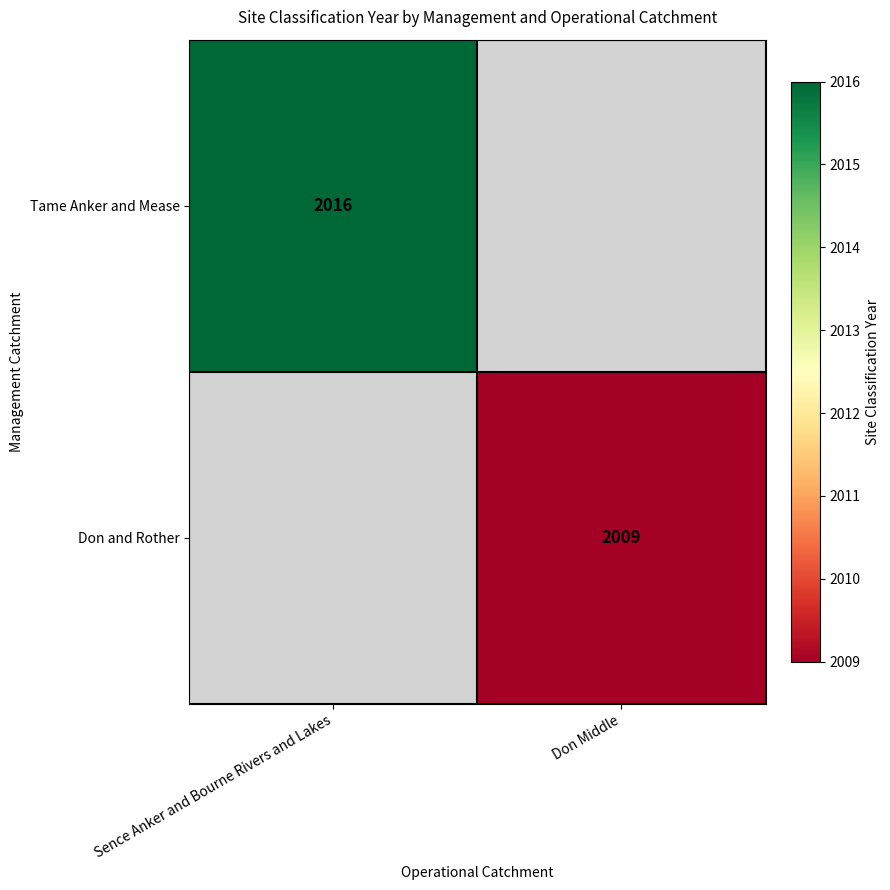

What is the greatest value displayed?

2016.0